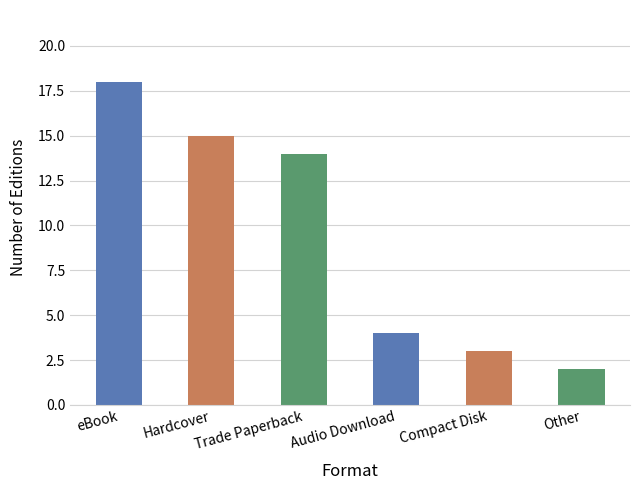

Are the bars grouped side by side (vs. stacked)?

No